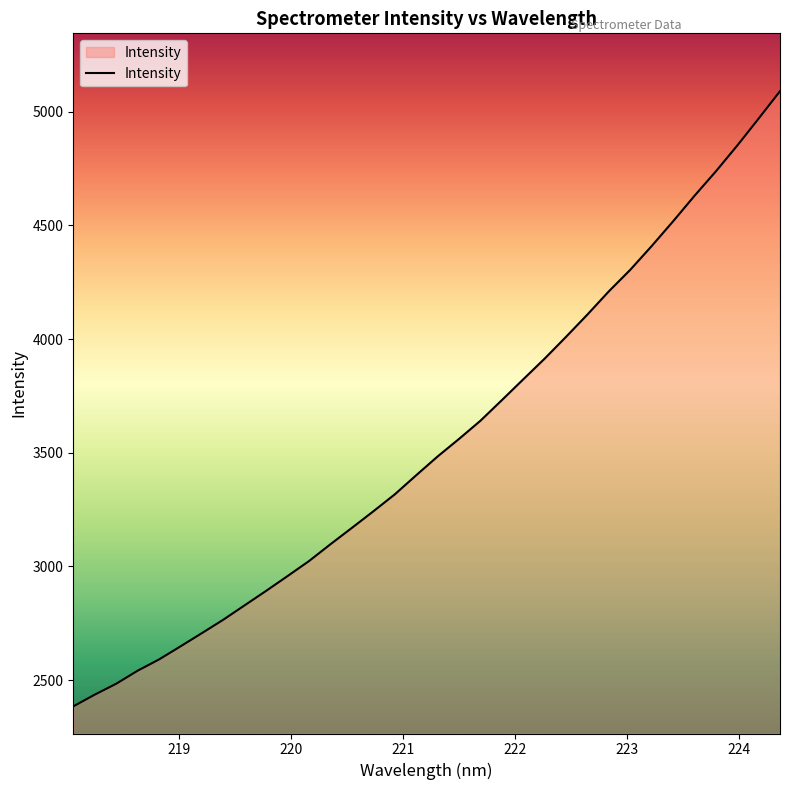

What is the greatest value displayed?

5090.2